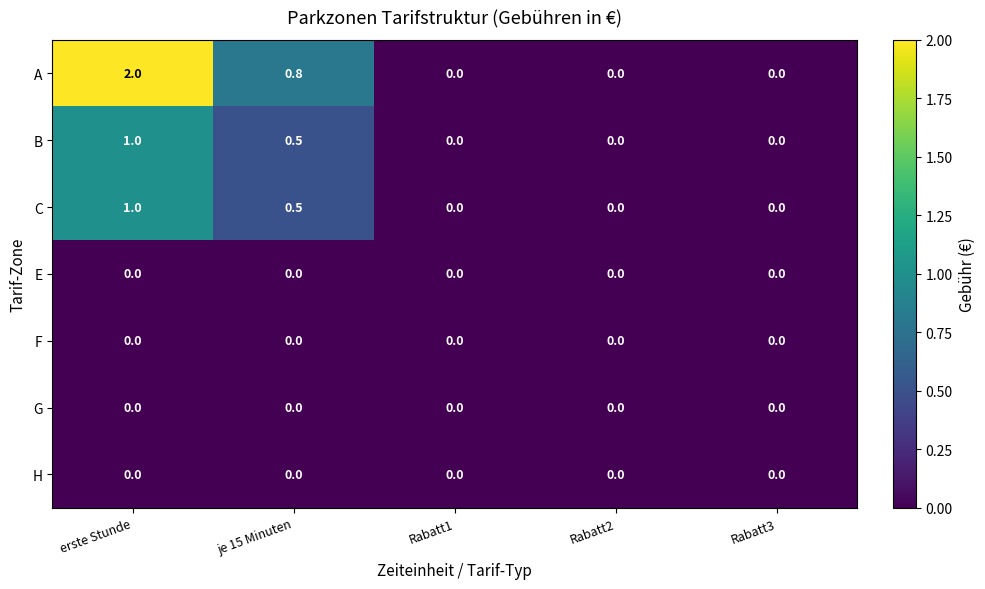

How many data points does each series have?

5